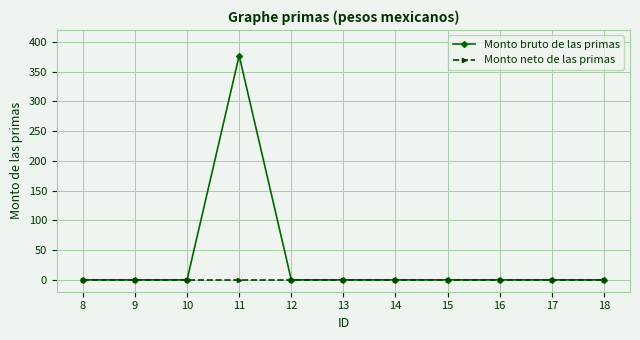

List the series in order of their overall mean, highest first.

Monto bruto de las primas, Monto neto de las primas